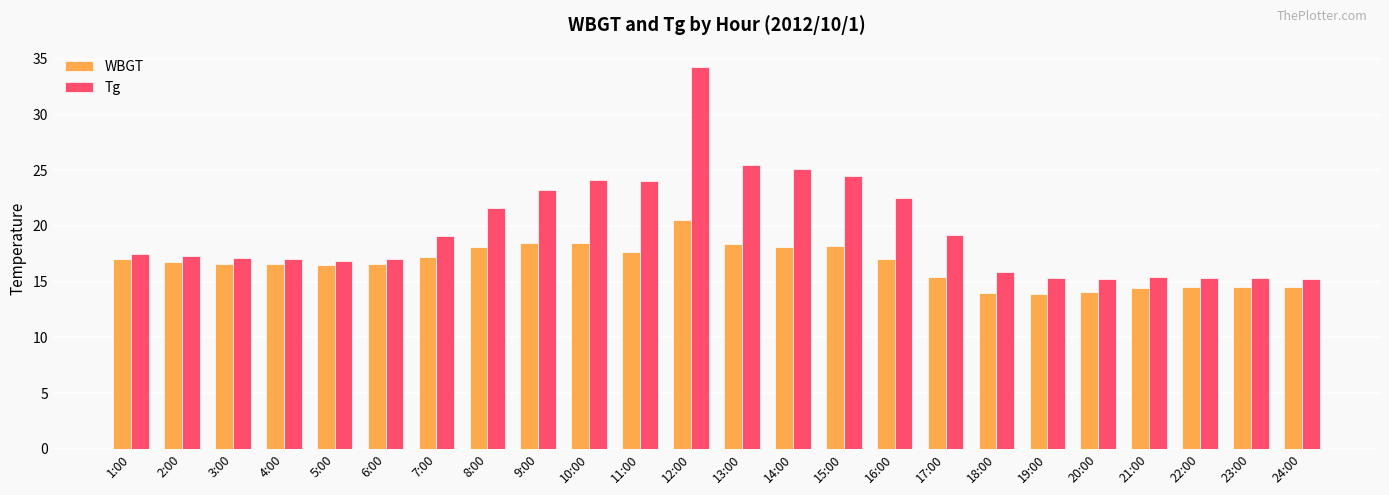

What is the maximum value shown in the chart?

34.3